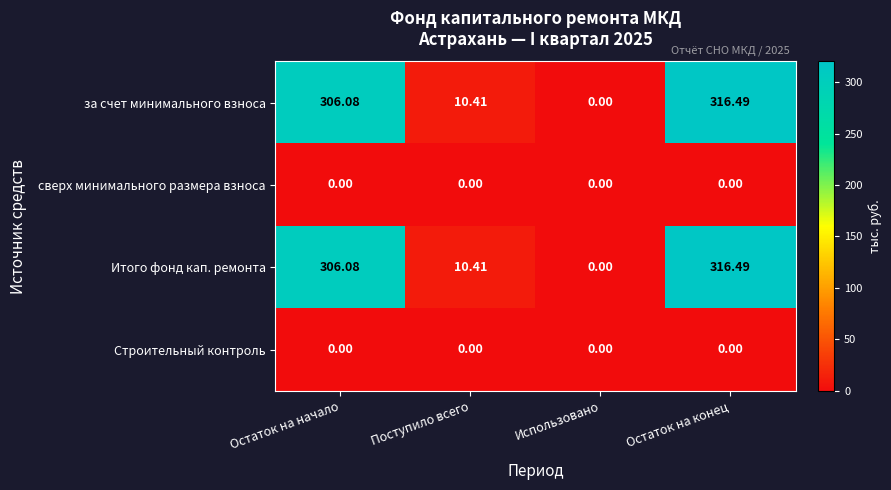

Which category has the highest value across all series?

Остаток на конец